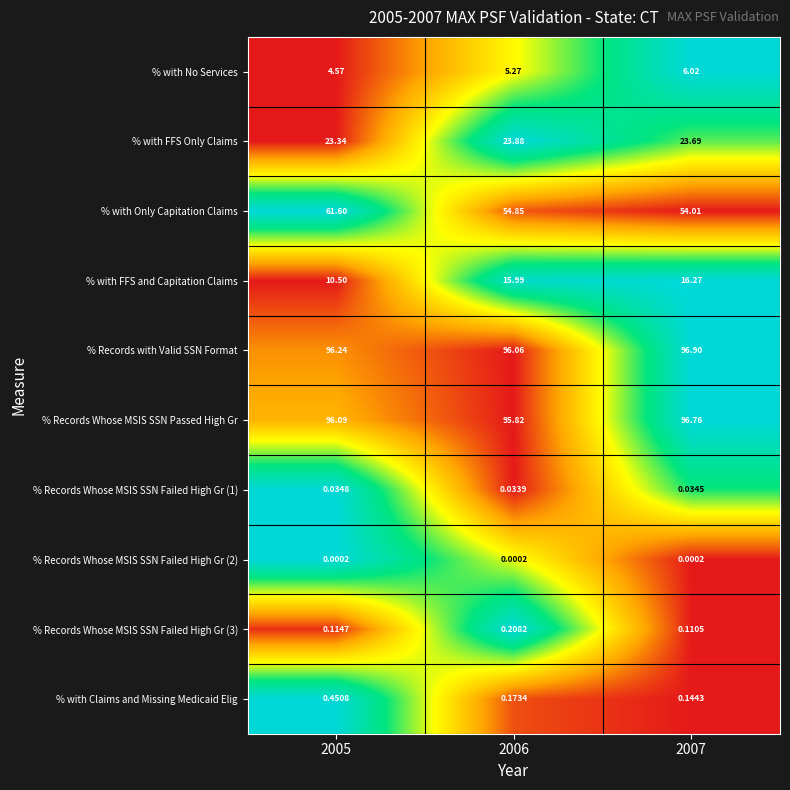

Which series has the largest total across all categories?

% Records with Valid SSN Format